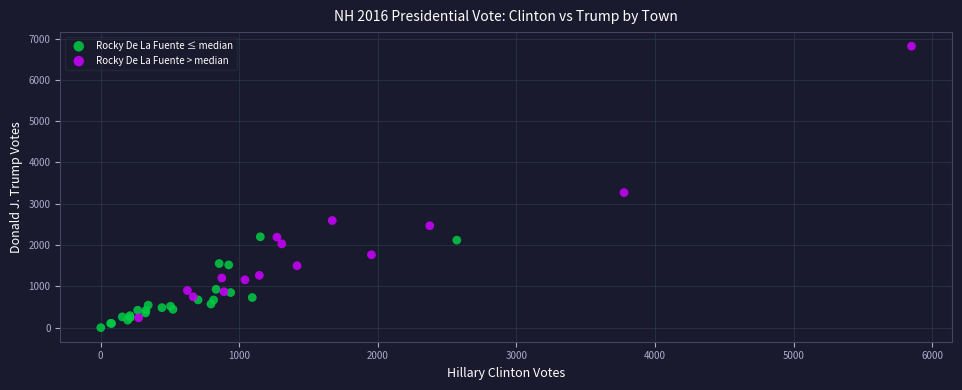

Which series reaches the minimum Y coordinate?

Rocky De La Fuente ≤ median